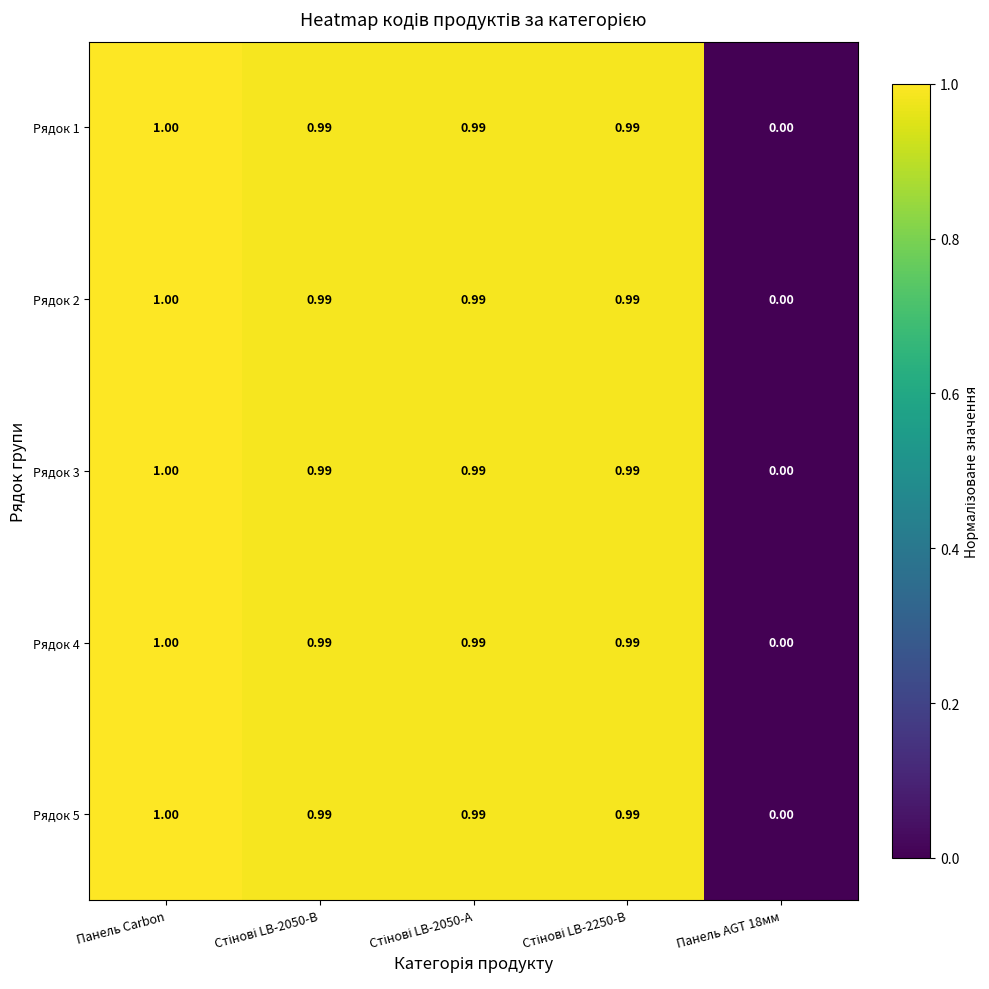

How many series are shown in this chart?

5